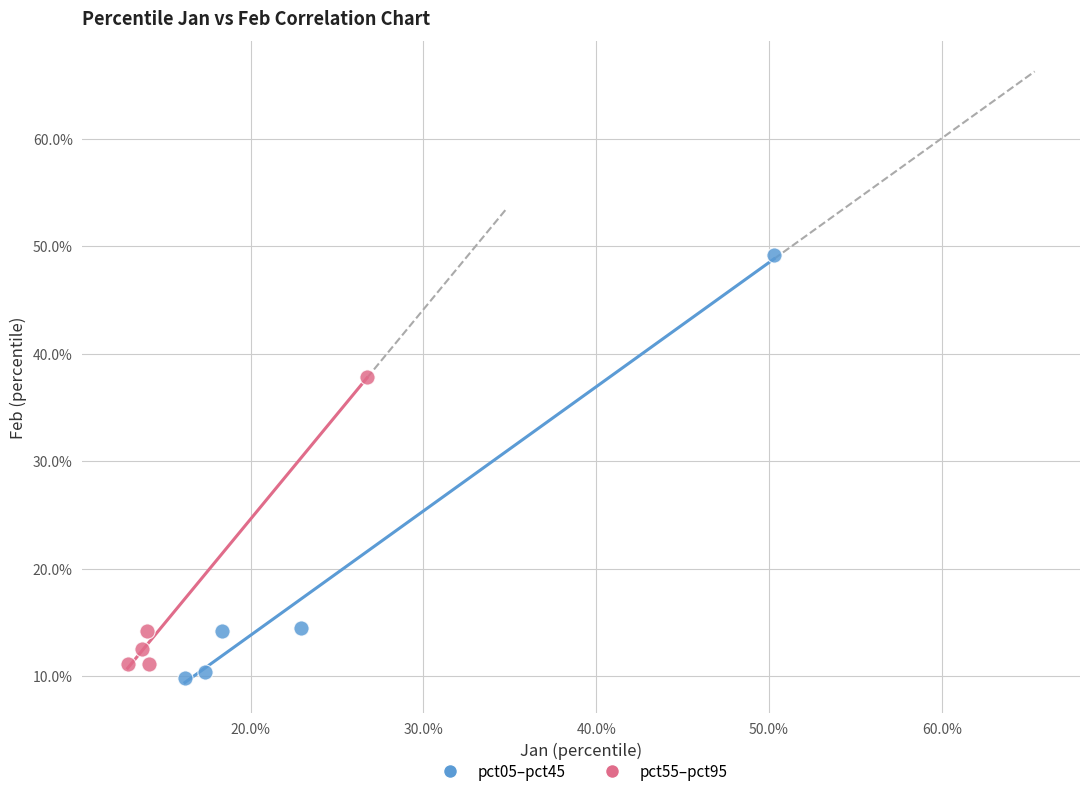

Which series has the largest Y range (max minus min)?

pct05–pct45